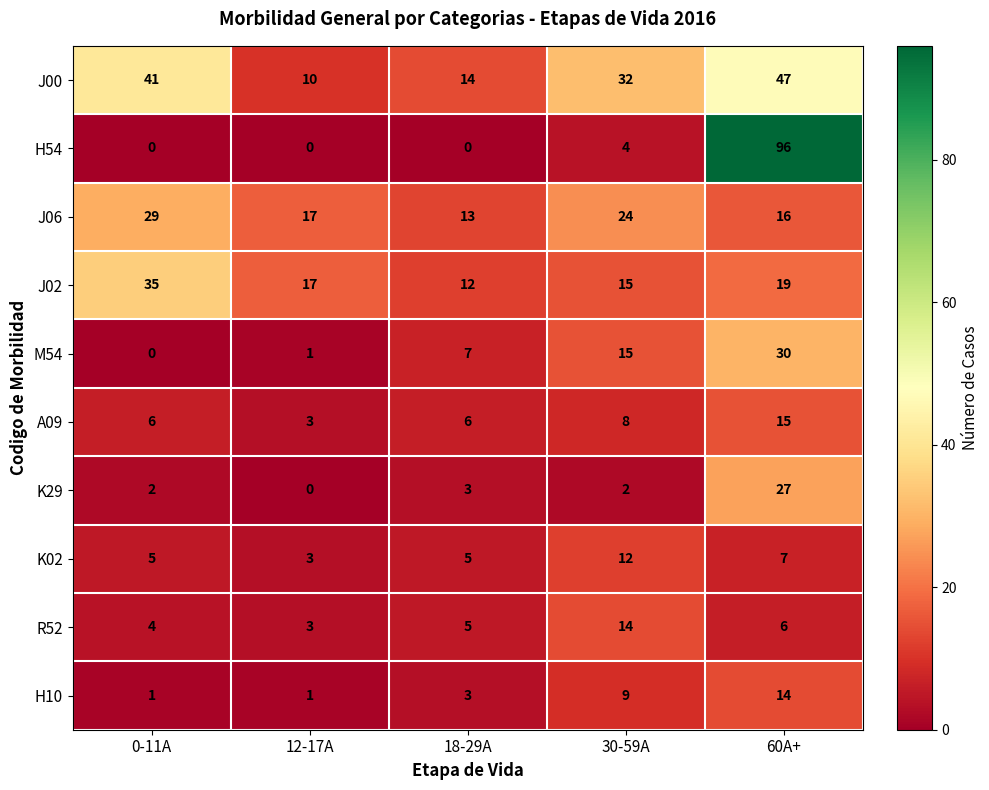

What is the difference between the maximum and second lowest values in the K02 series?

7